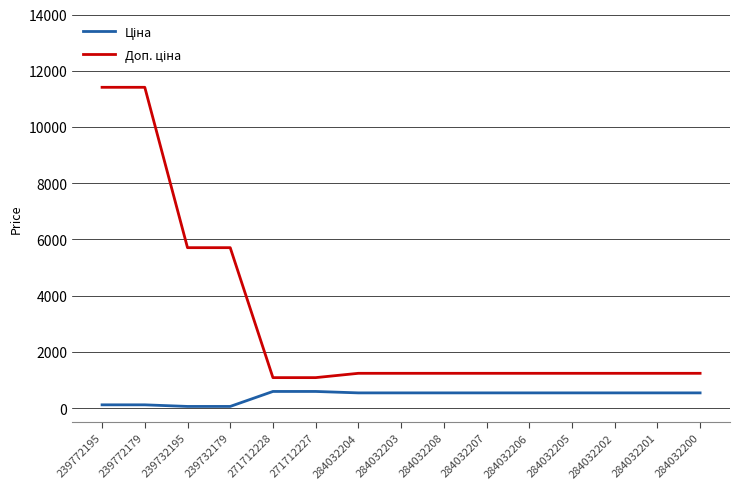

What is the spread (max minus min) of values at 284032200?

696.4